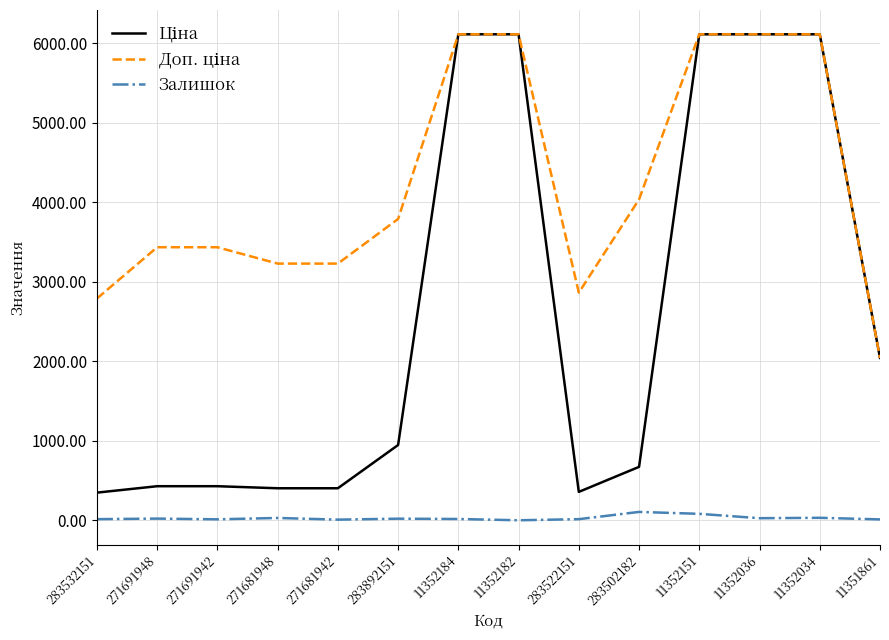

Rank the series by their average value, from lowest to highest.

Залишок, Ціна, Доп. ціна